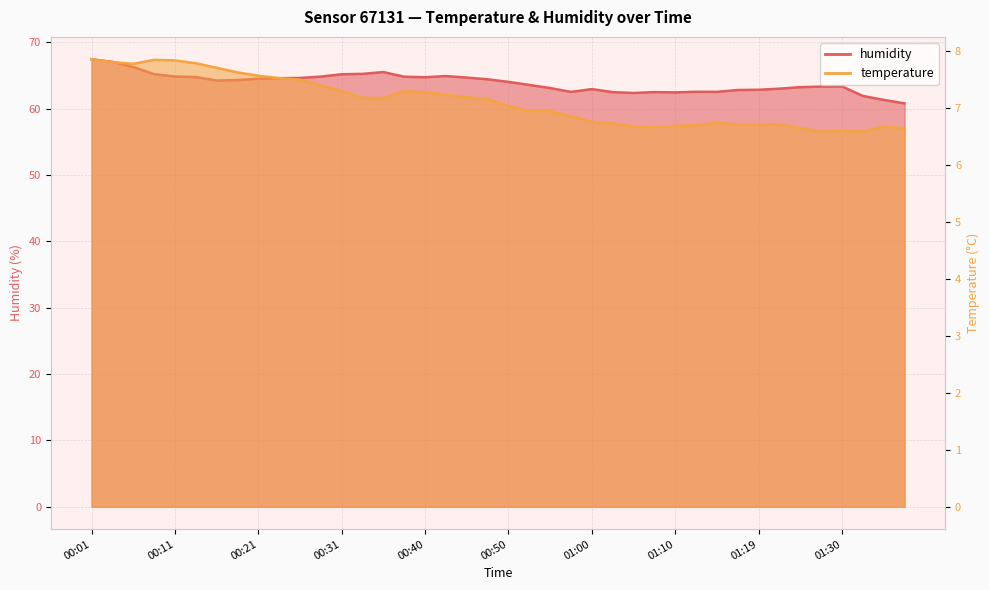

True or false: humidity and temperature intersect in this chart.

False